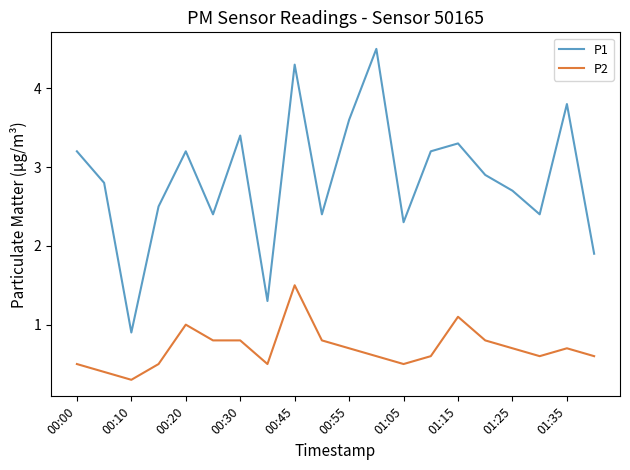

List the series in order of their peak value, highest first.

P1, P2